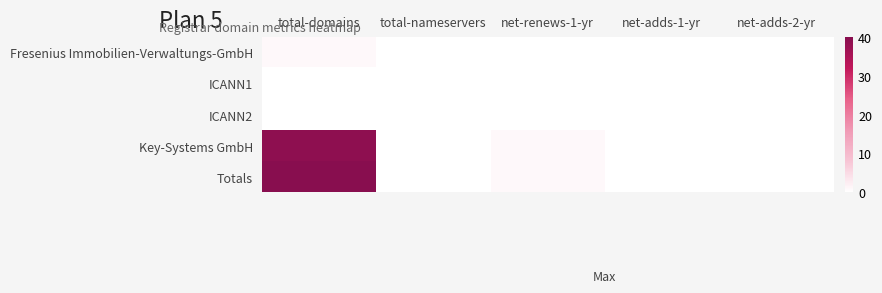

Reading right to left, transcribe all the data shown in this chart.

Fresenius Immobilien-Verwaltungs-GmbH: net-adds-2-yr=0	net-adds-1-yr=0	net-renews-1-yr=0	total-nameservers=0	total-domains=1
ICANN1: net-adds-2-yr=0	net-adds-1-yr=0	net-renews-1-yr=0	total-nameservers=0	total-domains=0
ICANN2: net-adds-2-yr=0	net-adds-1-yr=0	net-renews-1-yr=0	total-nameservers=0	total-domains=0
Key-Systems GmbH: net-adds-2-yr=0	net-adds-1-yr=0	net-renews-1-yr=1	total-nameservers=0	total-domains=39
Totals: net-adds-2-yr=0	net-adds-1-yr=0	net-renews-1-yr=1	total-nameservers=0	total-domains=40